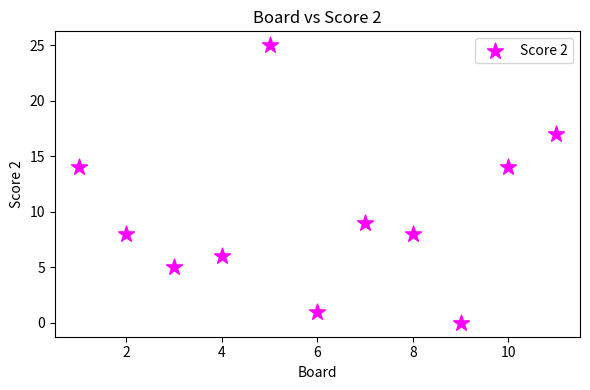

What is the average Y value?

10